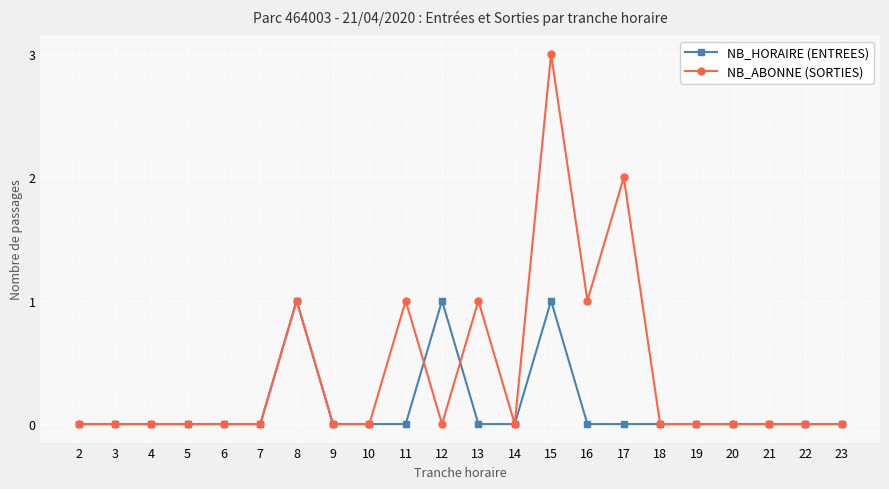

True or false: NB_HORAIRE (ENTREES) has more than 2 points higher than both neighbors.

True